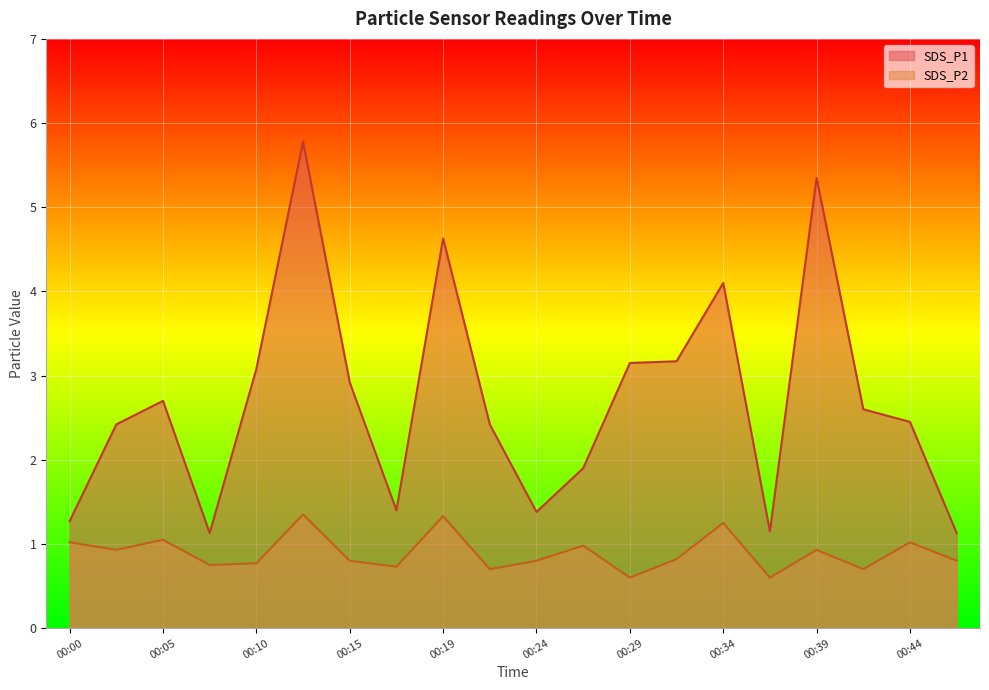

Which series changed the most between 00:24 and 00:37?

SDS_P1